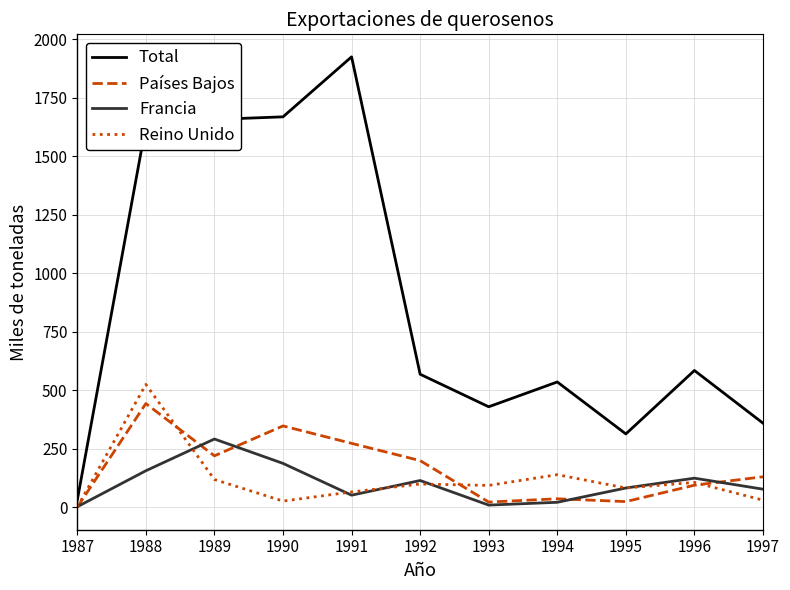

How many lines are shown in the chart?

4